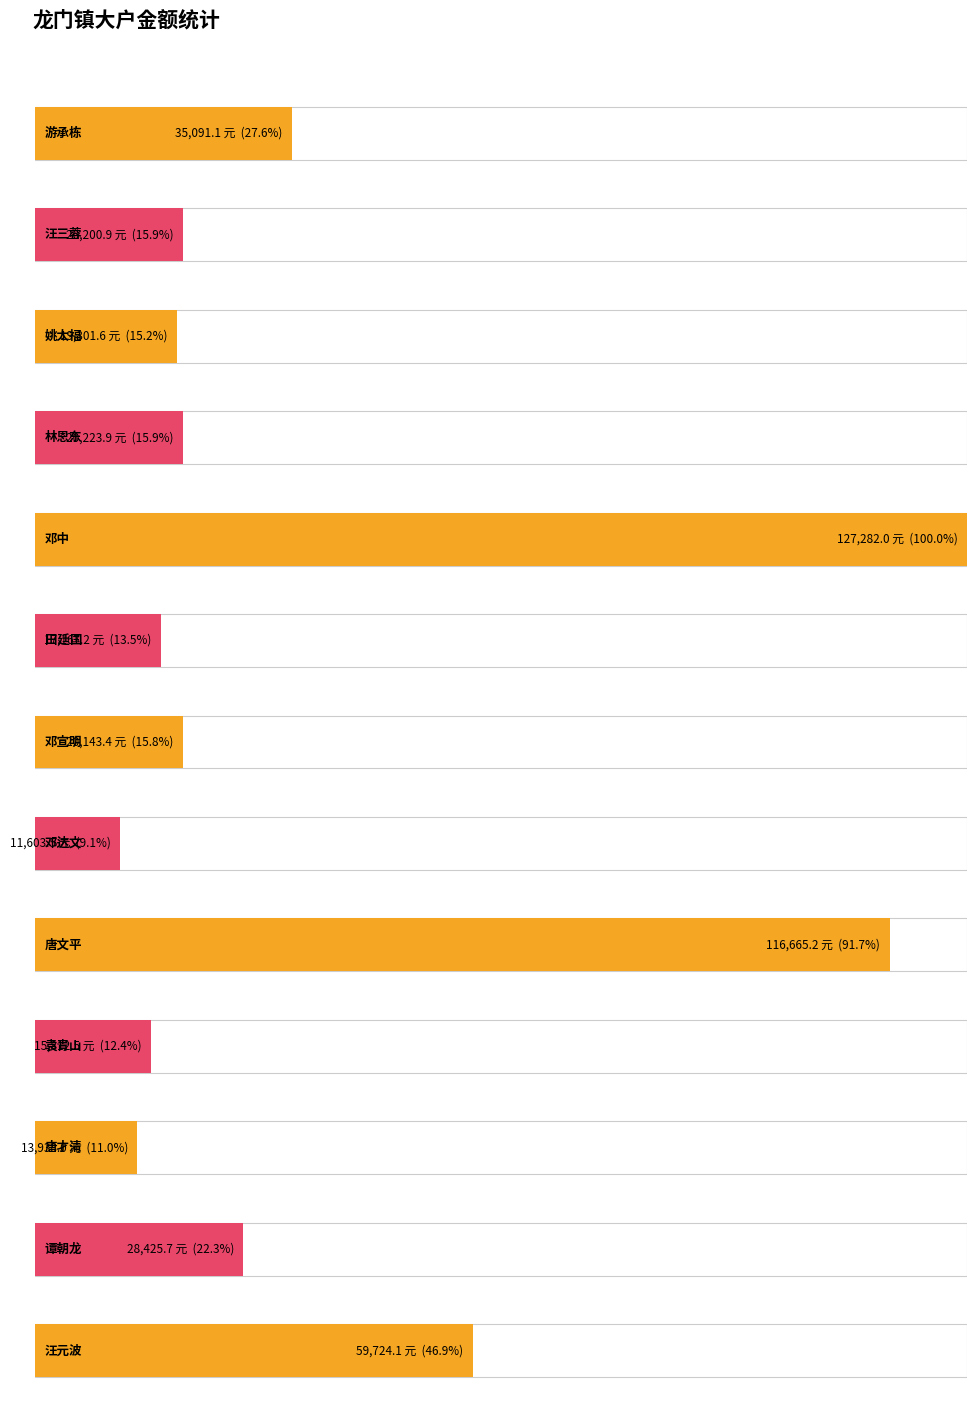

What is the maximum value shown in the chart?

127282.0